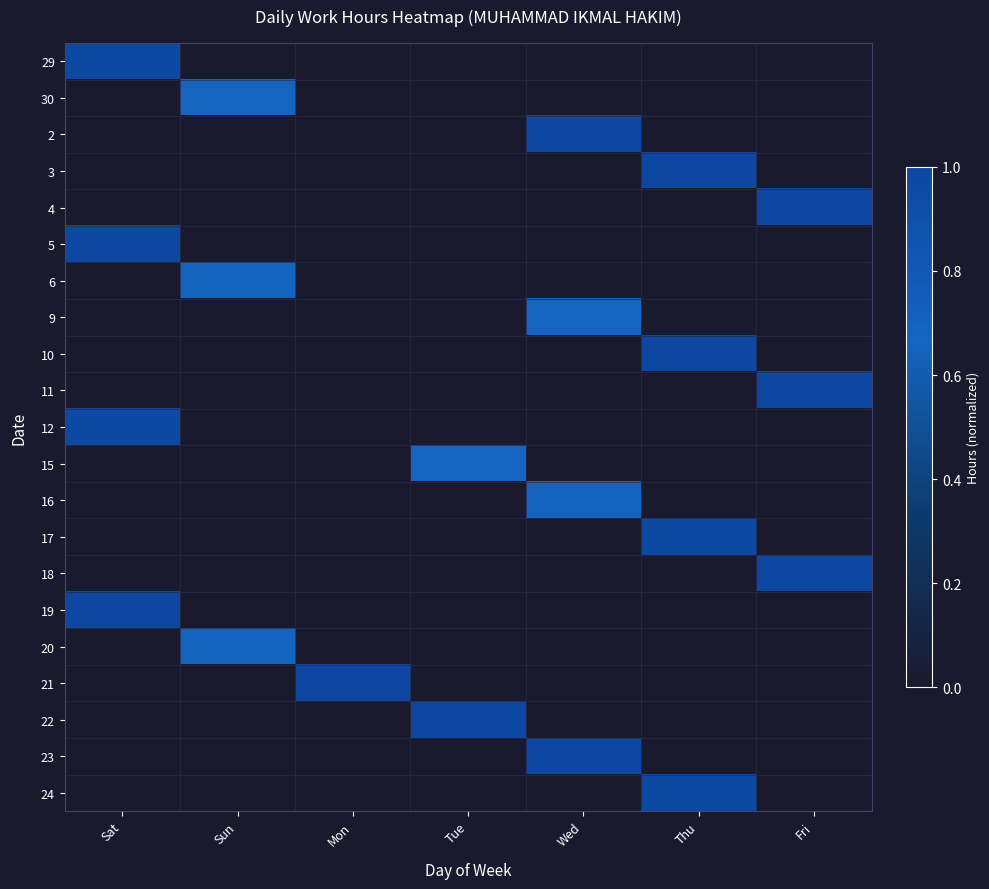

Reading left to right, list all the values displayed in this chart.

29: Sat=1.0	Sun=0.0	Mon=0.0	Tue=0.0	Wed=0.0	Thu=0.0	Fri=0.0
30: Sat=0.0	Sun=0.7	Mon=0.0	Tue=0.0	Wed=0.0	Thu=0.0	Fri=0.0
2: Sat=0.0	Sun=0.0	Mon=0.0	Tue=0.0	Wed=1.0	Thu=0.0	Fri=0.0
3: Sat=0.0	Sun=0.0	Mon=0.0	Tue=0.0	Wed=0.0	Thu=1.0	Fri=0.0
4: Sat=0.0	Sun=0.0	Mon=0.0	Tue=0.0	Wed=0.0	Thu=0.0	Fri=1.0
5: Sat=1.0	Sun=0.0	Mon=0.0	Tue=0.0	Wed=0.0	Thu=0.0	Fri=0.0
6: Sat=0.0	Sun=0.7	Mon=0.0	Tue=0.0	Wed=0.0	Thu=0.0	Fri=0.0
9: Sat=0.0	Sun=0.0	Mon=0.0	Tue=0.0	Wed=0.7	Thu=0.0	Fri=0.0
10: Sat=0.0	Sun=0.0	Mon=0.0	Tue=0.0	Wed=0.0	Thu=1.0	Fri=0.0
11: Sat=0.0	Sun=0.0	Mon=0.0	Tue=0.0	Wed=0.0	Thu=0.0	Fri=1.0
12: Sat=1.0	Sun=0.0	Mon=0.0	Tue=0.0	Wed=0.0	Thu=0.0	Fri=0.0
15: Sat=0.0	Sun=0.0	Mon=0.0	Tue=0.7	Wed=0.0	Thu=0.0	Fri=0.0
16: Sat=0.0	Sun=0.0	Mon=0.0	Tue=0.0	Wed=0.7	Thu=0.0	Fri=0.0
17: Sat=0.0	Sun=0.0	Mon=0.0	Tue=0.0	Wed=0.0	Thu=1.0	Fri=0.0
18: Sat=0.0	Sun=0.0	Mon=0.0	Tue=0.0	Wed=0.0	Thu=0.0	Fri=1.0
19: Sat=1.0	Sun=0.0	Mon=0.0	Tue=0.0	Wed=0.0	Thu=0.0	Fri=0.0
20: Sat=0.0	Sun=0.7	Mon=0.0	Tue=0.0	Wed=0.0	Thu=0.0	Fri=0.0
21: Sat=0.0	Sun=0.0	Mon=1.0	Tue=0.0	Wed=0.0	Thu=0.0	Fri=0.0
22: Sat=0.0	Sun=0.0	Mon=0.0	Tue=1.0	Wed=0.0	Thu=0.0	Fri=0.0
23: Sat=0.0	Sun=0.0	Mon=0.0	Tue=0.0	Wed=1.0	Thu=0.0	Fri=0.0
24: Sat=0.0	Sun=0.0	Mon=0.0	Tue=0.0	Wed=0.0	Thu=1.0	Fri=0.0